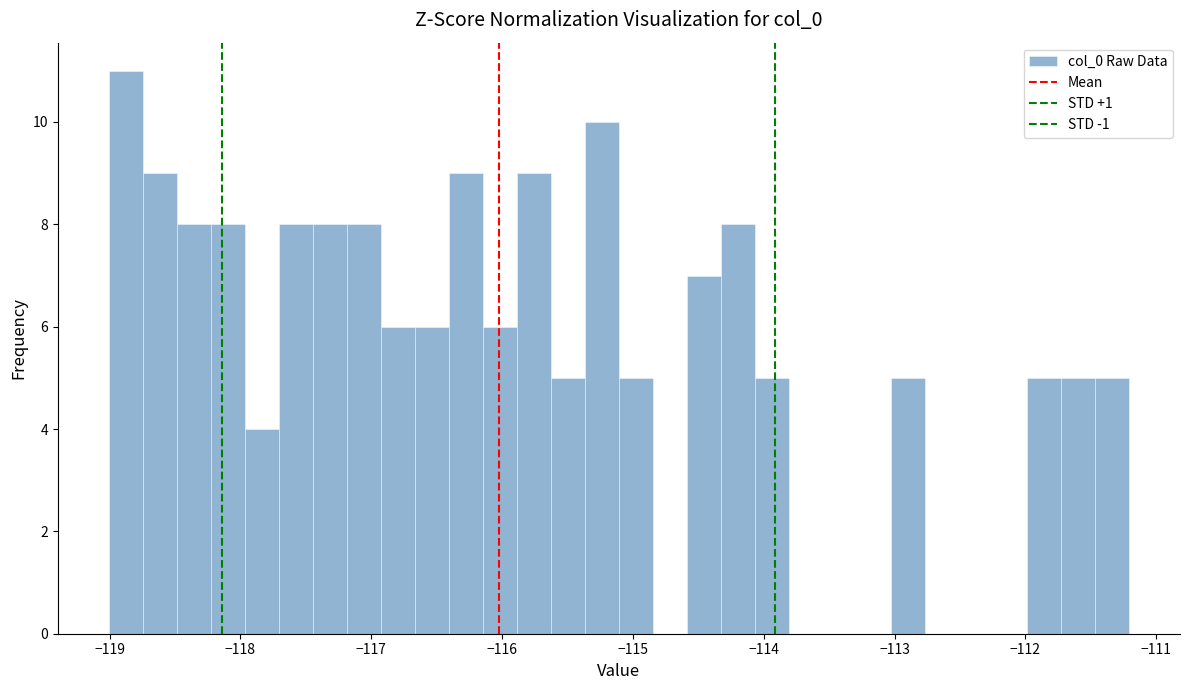

Around what value on the x-axis is the tallest bar? Give the approximate position of its centre, as read against the axis.

-118.9